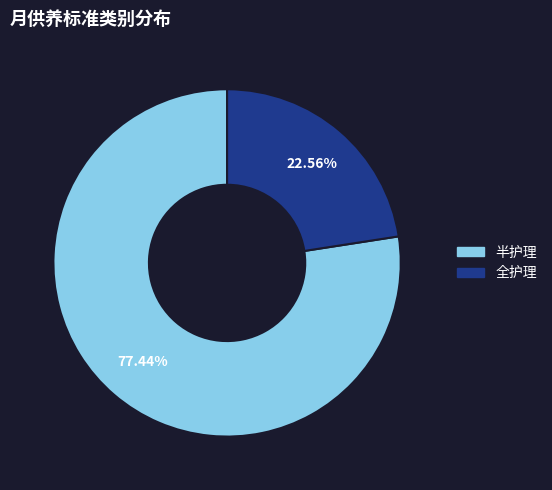

To the nearest percent, what is the combined percentage of 半护理 and 全护理?

100%